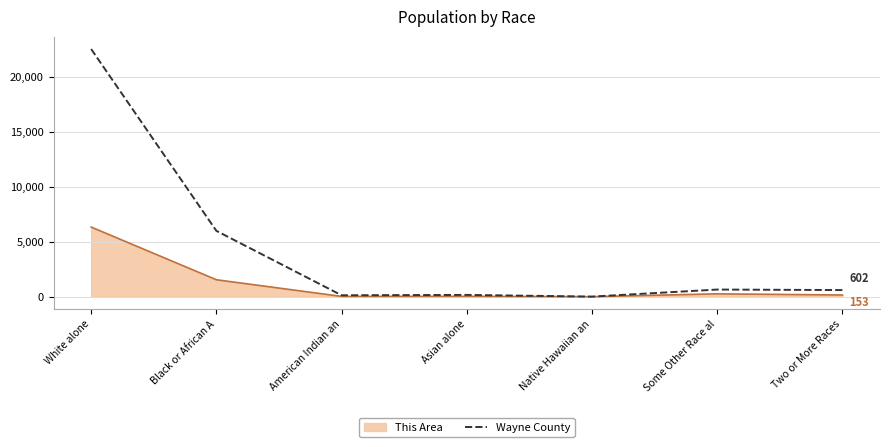

The Wayne County series shows 2225 at Black or African A. True or false?

False